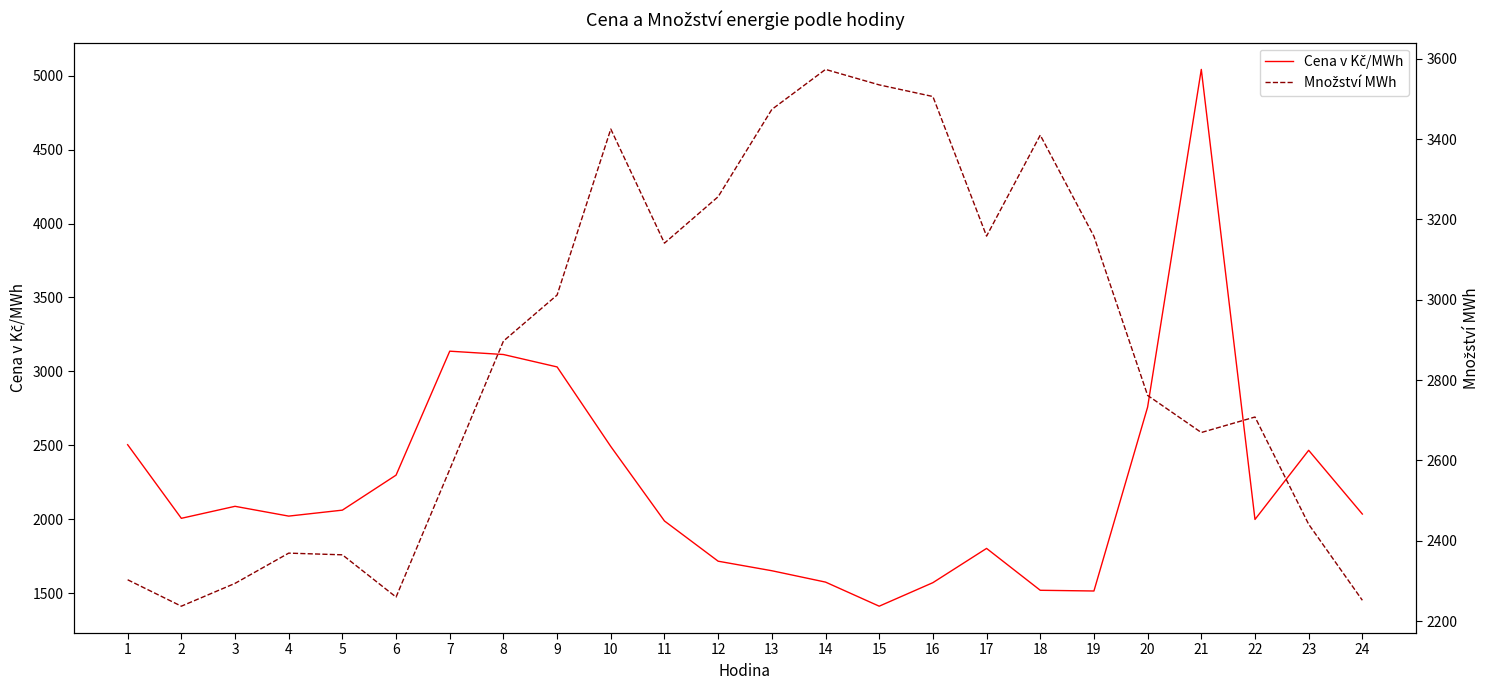

Reading left to right, extract all data points from this chart.

Cena v Kč/MWh: 1=2504.8	2=2007.3	3=2088.4	4=2022.2	5=2062.6	6=2299.2	7=3137.1	8=3114.5	9=3030.6	10=2492.7	11=1989.3	12=1717.4	13=1653.0	14=1576.2	15=1413.3	16=1572.3	17=1803.9	18=1520.9	19=1516.0	20=2759.2	21=5041.6	22=1999.7	23=2467.1	24=2036.2
Množství MWh: 1=2302.9	2=2237.1	3=2293.9	4=2369.2	5=2365.0	6=2259.8	7=2577.7	8=2897.1	9=3011.8	10=3425.0	11=3141.0	12=3256.6	13=3473.9	14=3573.5	15=3535.0	16=3506.0	17=3158.5	18=3409.9	19=3157.9	20=2761.9	21=2669.5	22=2708.1	23=2441.1	24=2251.8